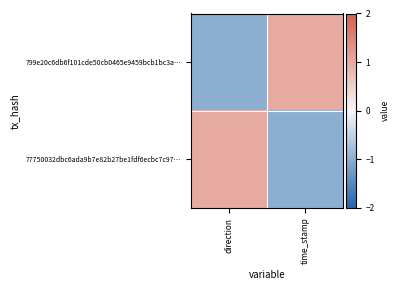

At how many categories does at least one series exceed 0?

2